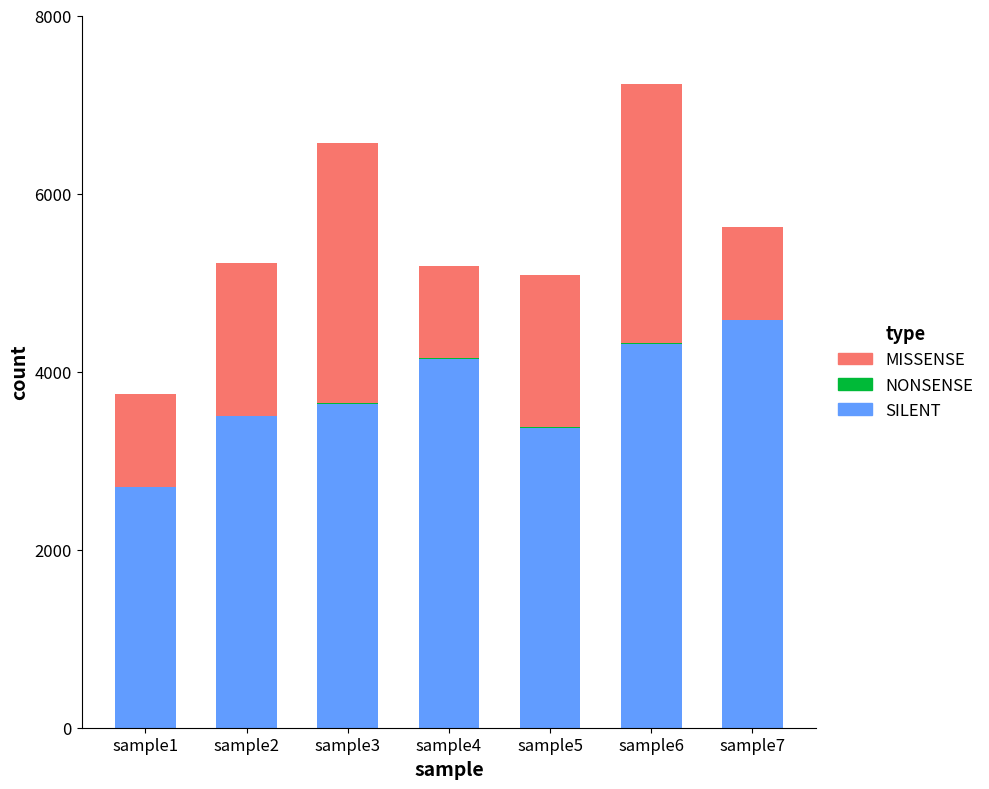

At which category is the sum across all series the highest?

sample6